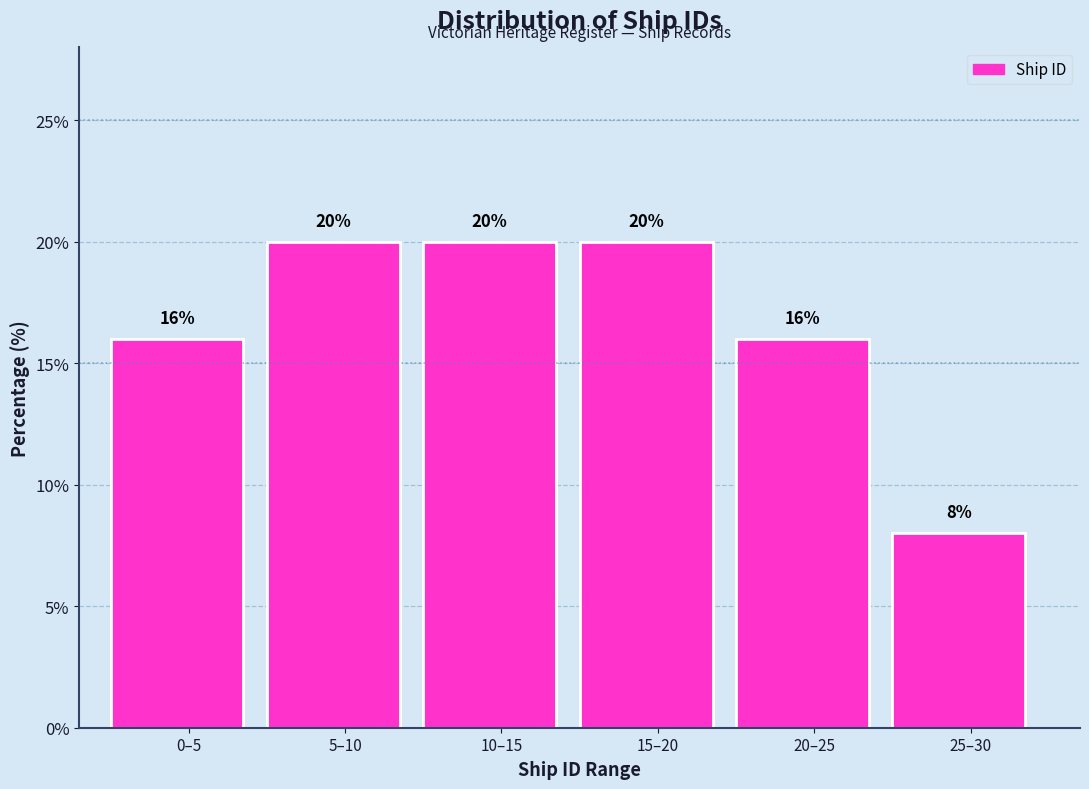

Reading left to right, transcribe all the data shown in this chart.

0–5=16	5–10=20	10–15=20	15–20=20	20–25=16	25–30=8